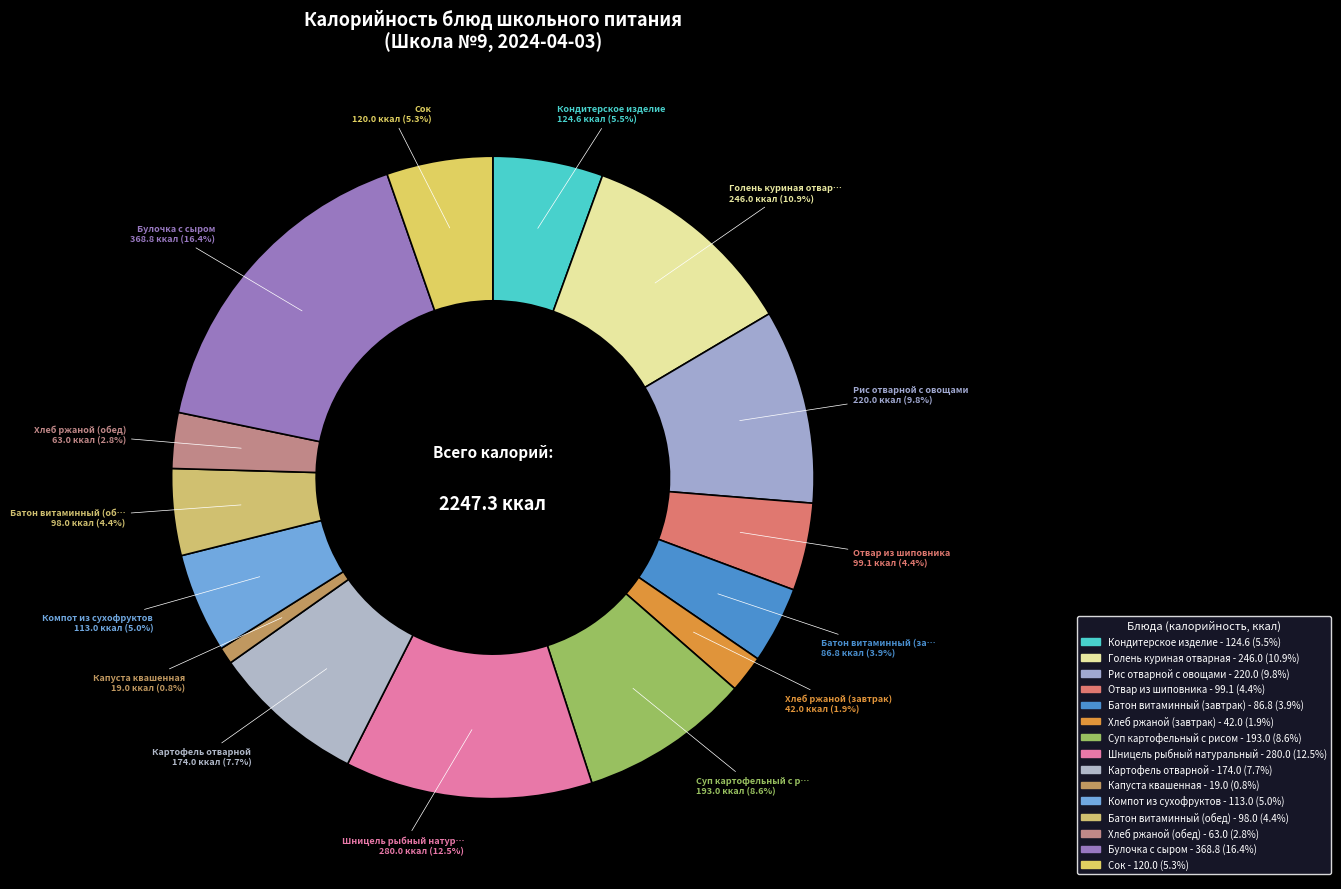

How many slices are in this pie chart?

15